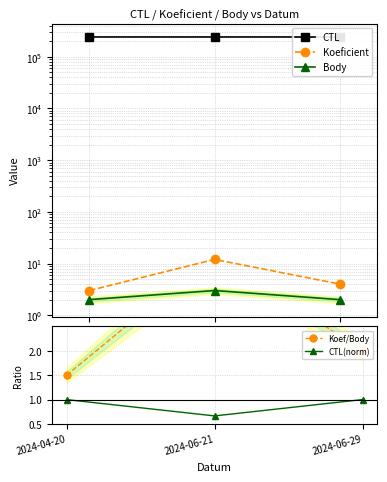

What position from the right is 2024-04-20?

3